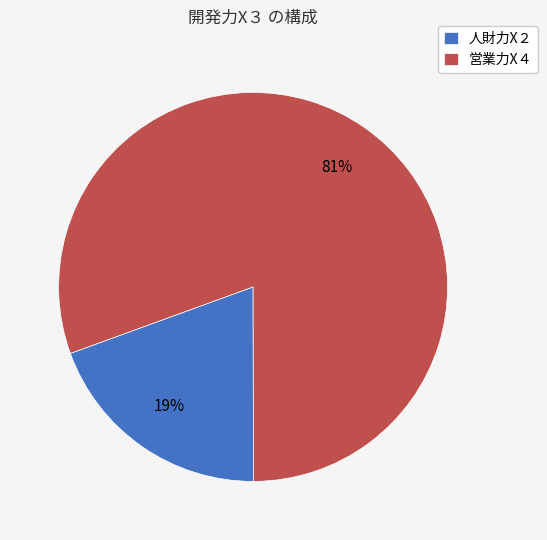

True or false: 営業力X４ accounts for 73% of the total.

False